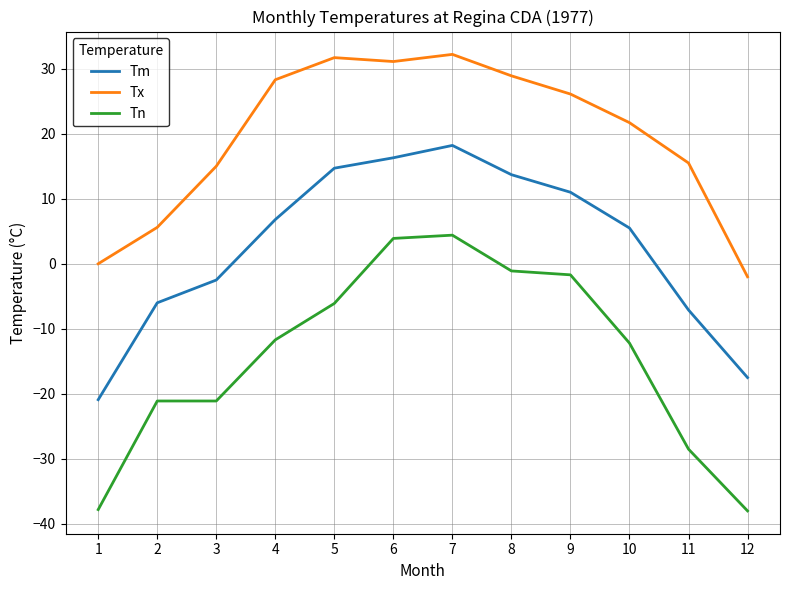

At which label is Tm closest to -1?

3